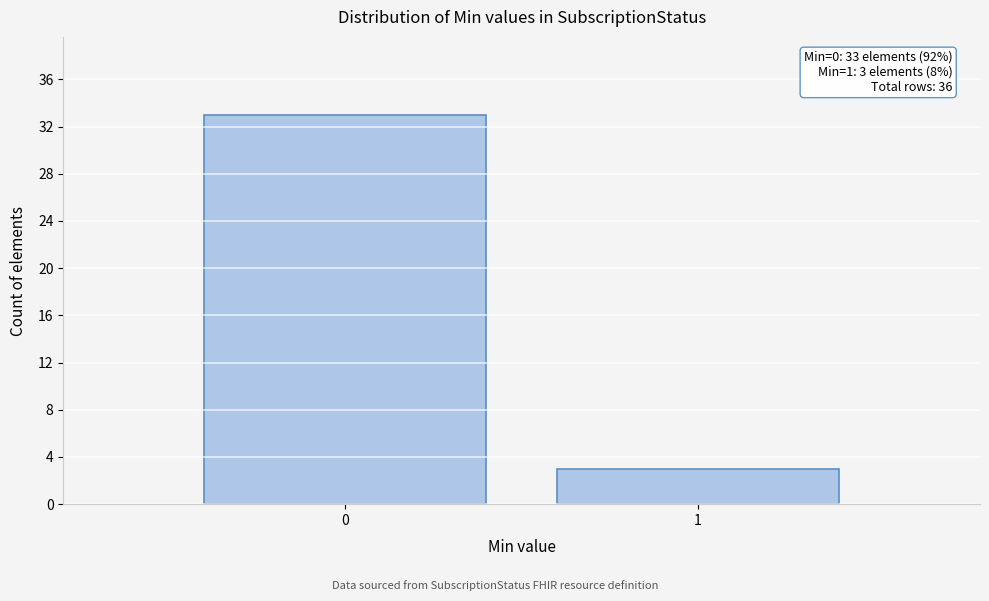

Reading right to left, extract all data points from this chart.

1=3	0=33